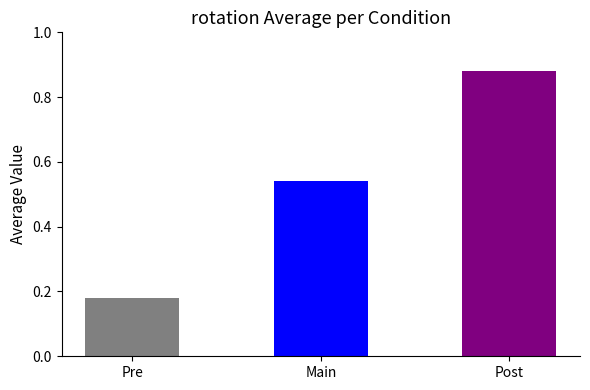

Is it true that the value at Main is 0.8?

False